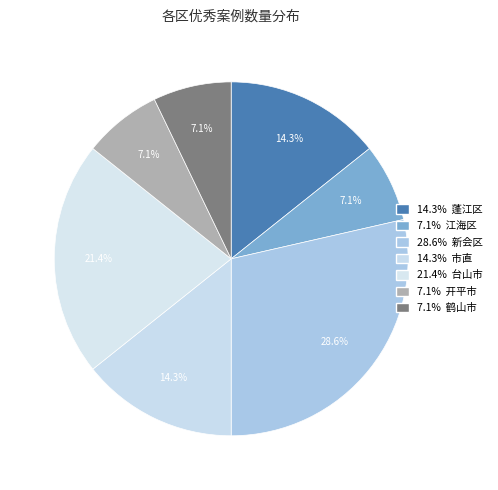

Which slice is the largest?

新会区